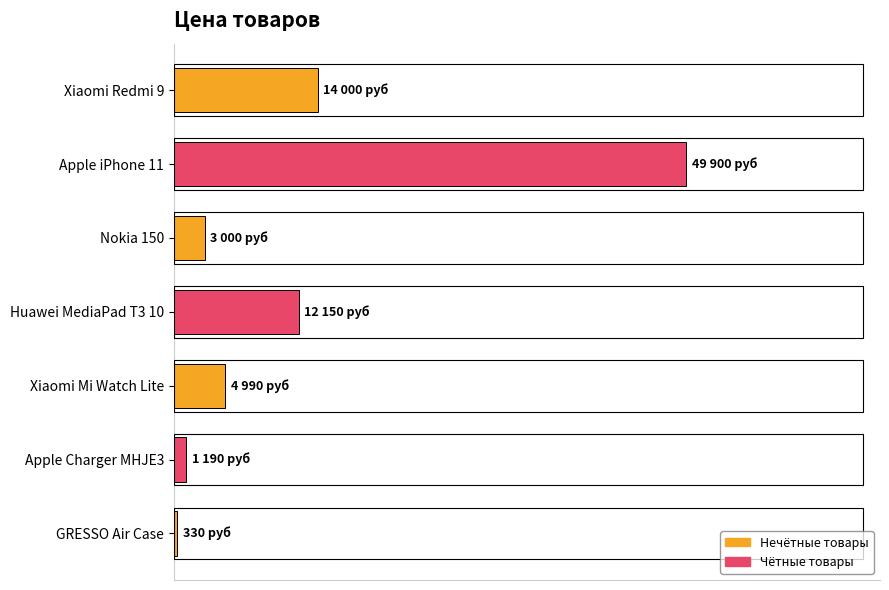

Which category has the highest value across all series?

Apple iPhone 11